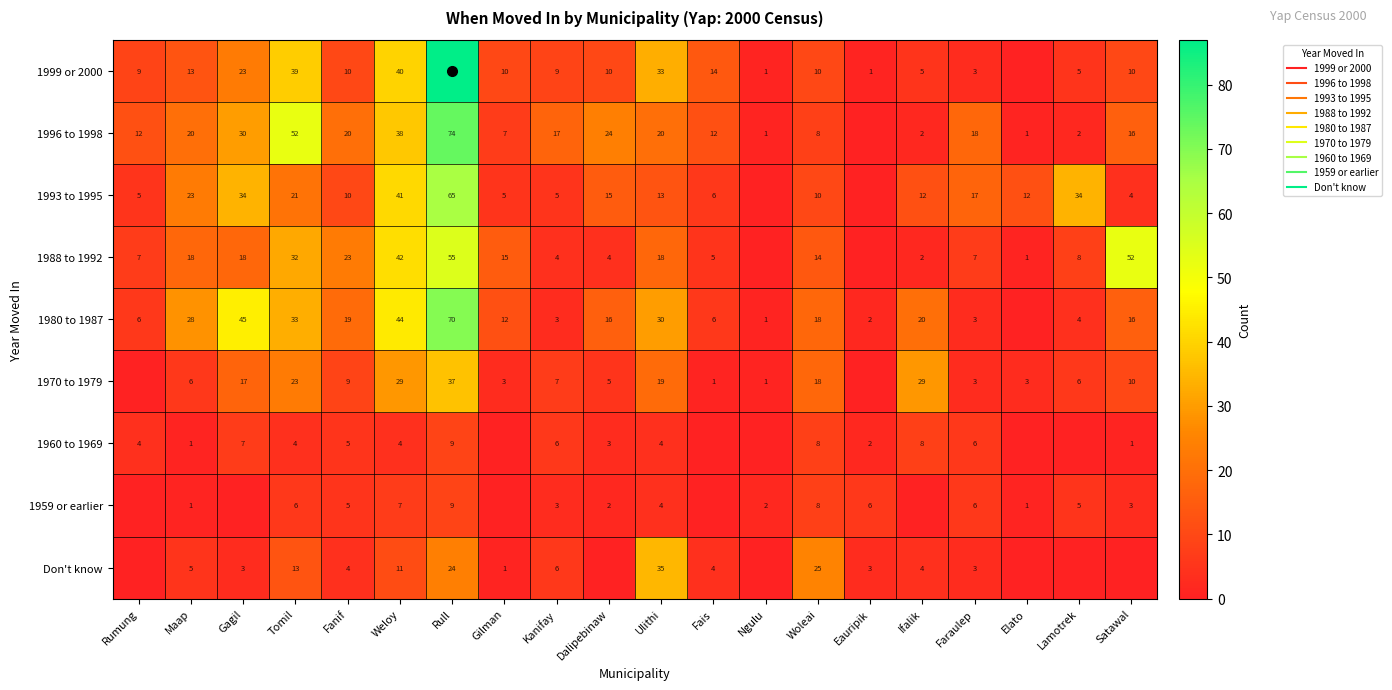

At how many categories does at least one series exceed 51?

3